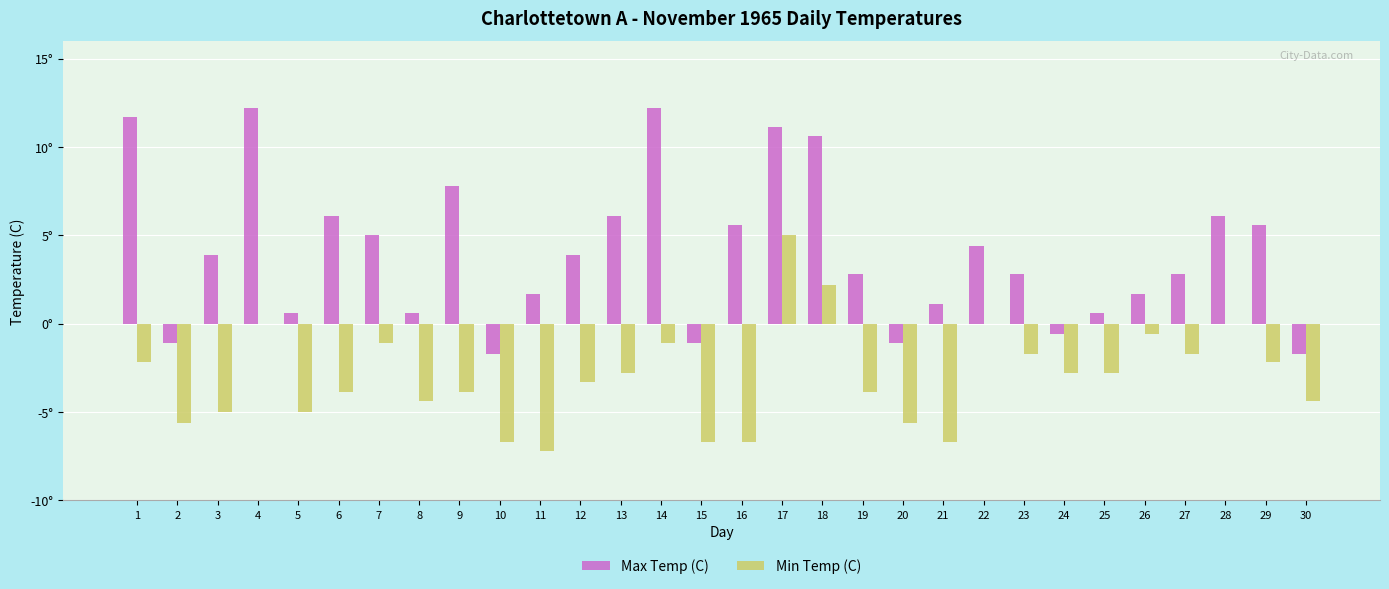

Is the value of Min Temp (C) at 13 greater than the value of Max Temp (C) at 17?

No